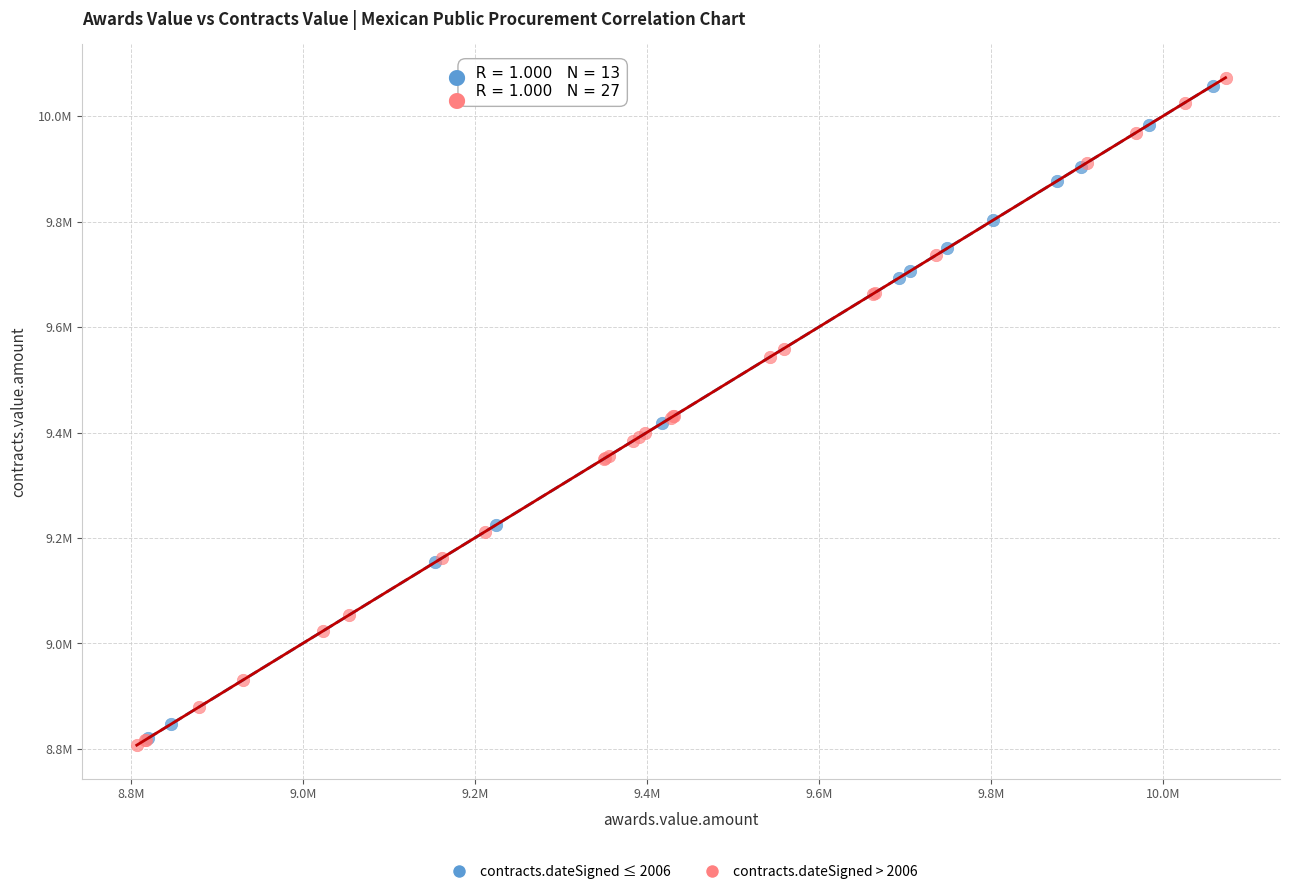

Which series contains the lowest Y value?

contracts.dateSigned > 2006